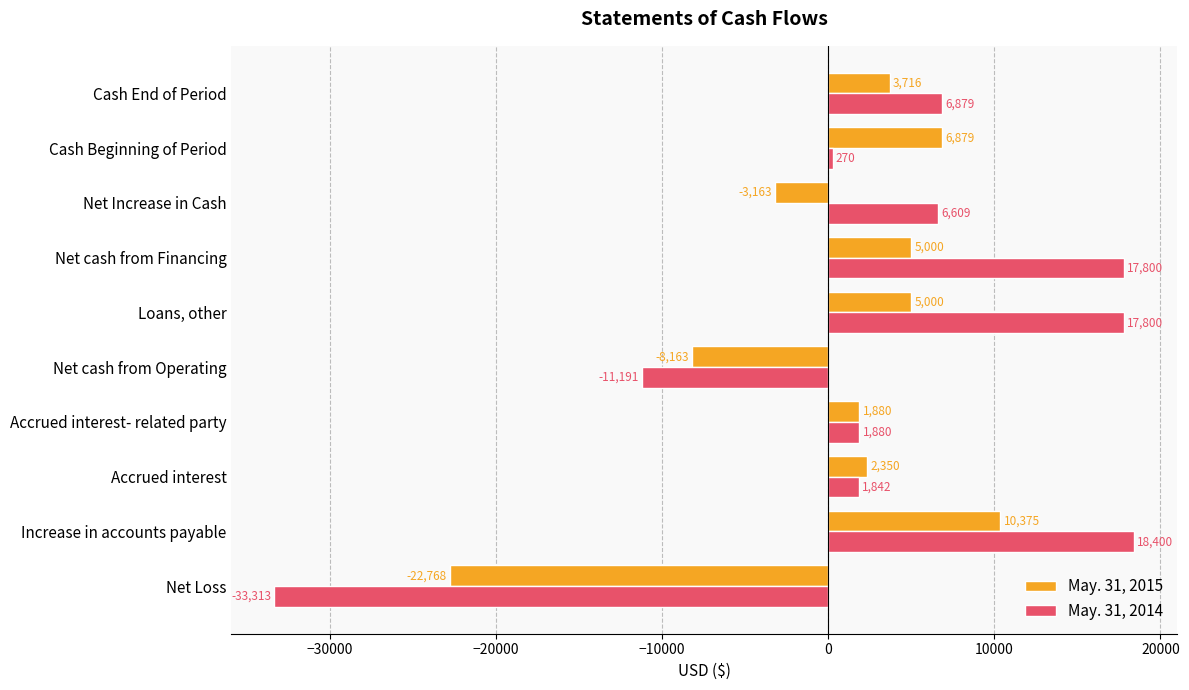

What is the difference between the maximum and minimum values in the May. 31, 2014 series?

51713